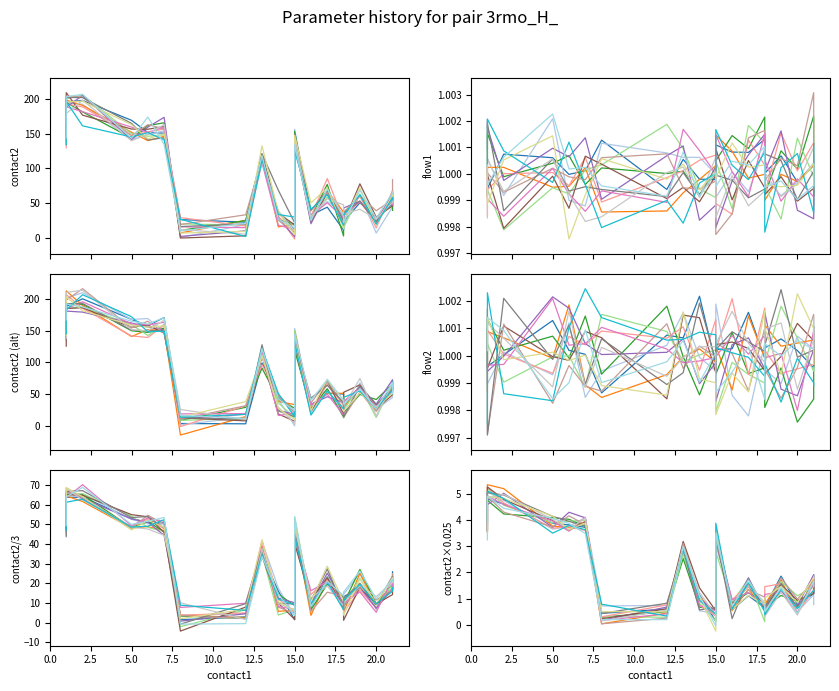

What is the value of the flow2 point at the 8th from the left?

1